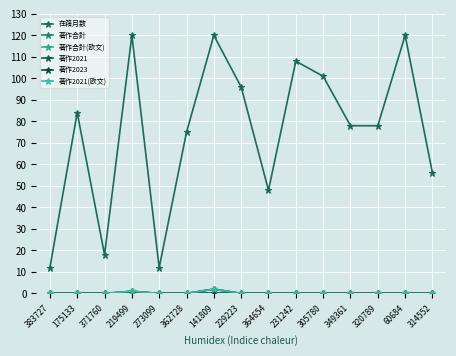

How many lines are shown in the chart?

6